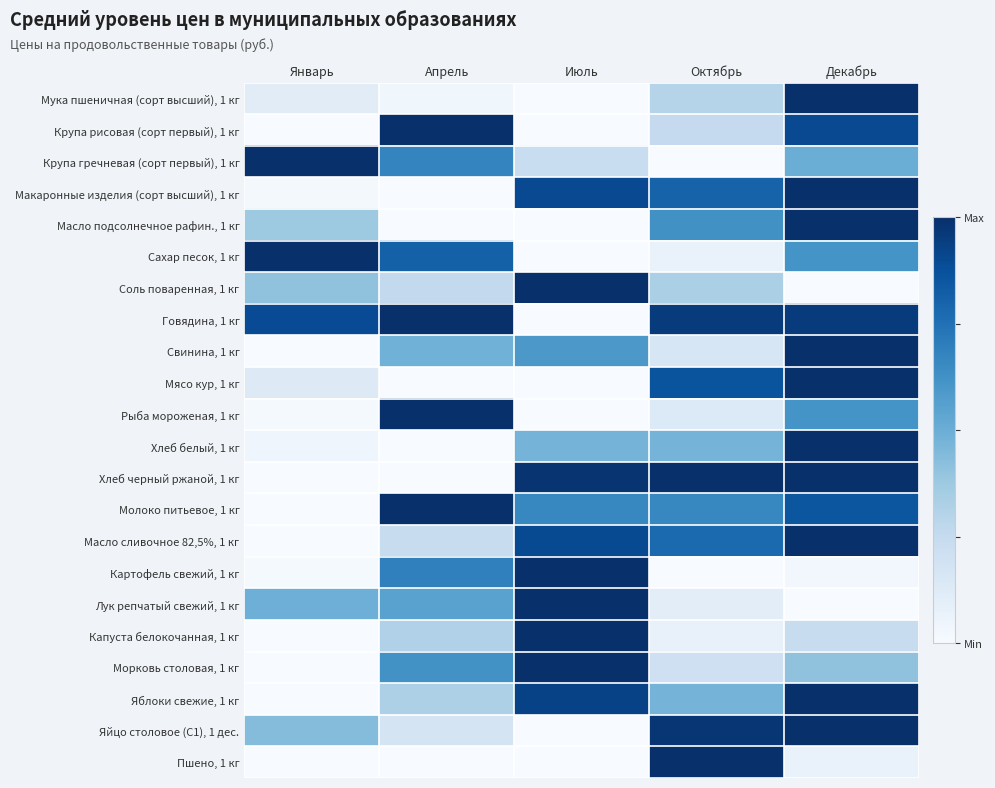

At how many categories does at least one series exceed 0?

5